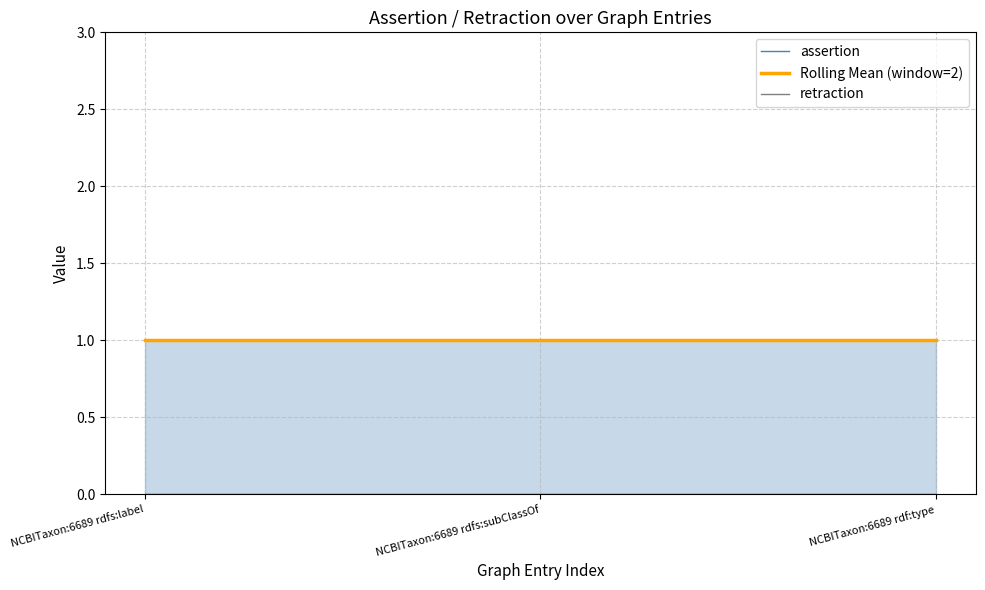

What position from the left is NCBITaxon:6689 rdf:type?

3